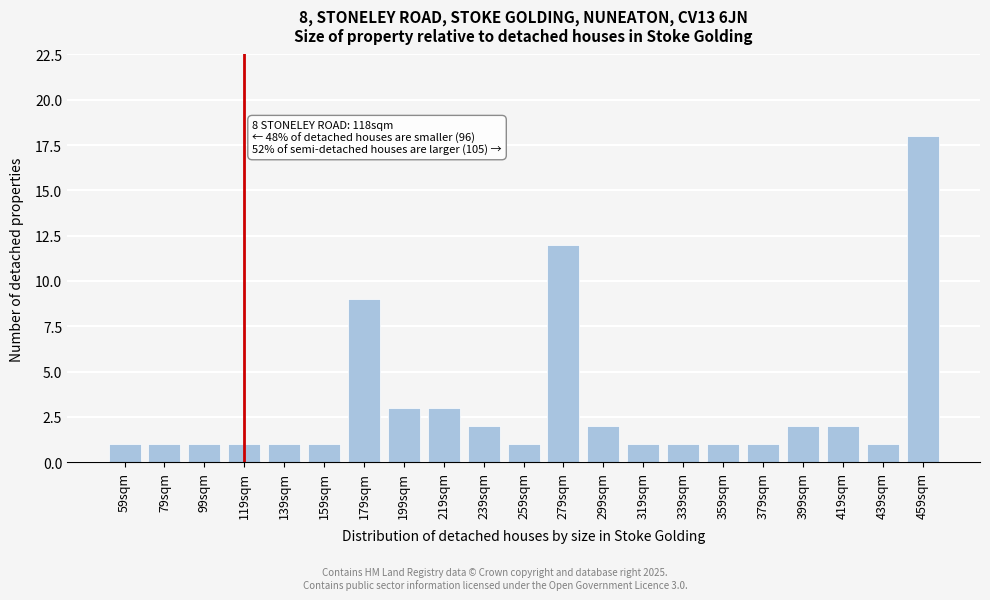

Reading left to right, what are all the values shown in this chart?

59sqm=1	79sqm=1	99sqm=1	119sqm=1	139sqm=1	159sqm=1	179sqm=9	199sqm=3	219sqm=3	239sqm=2	259sqm=1	279sqm=12	299sqm=2	319sqm=1	339sqm=1	359sqm=1	379sqm=1	399sqm=2	419sqm=2	439sqm=1	459sqm=18